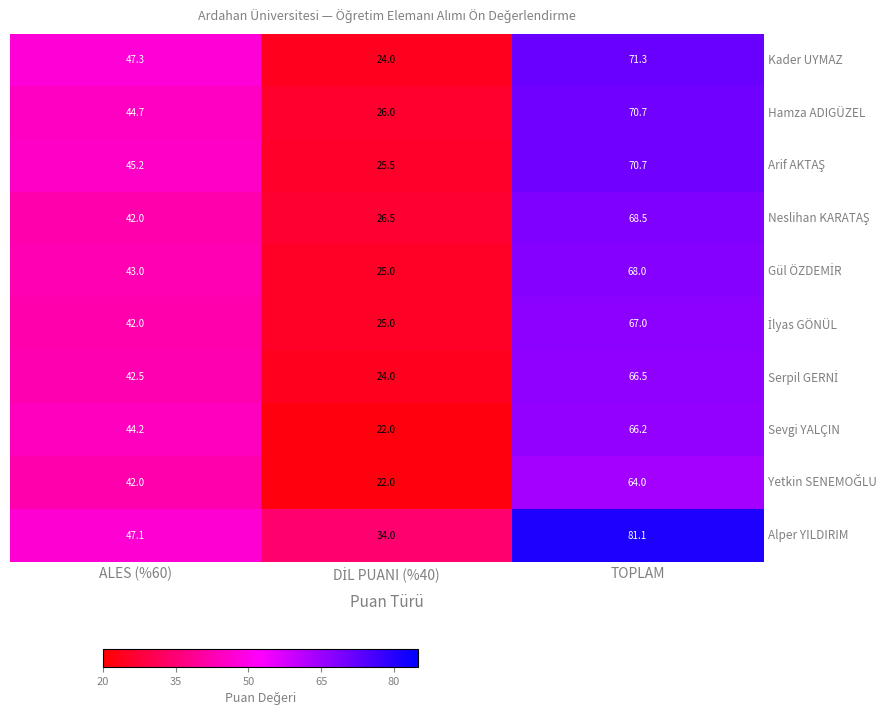

What is the total value across all series at DİL PUANI (%40)?

254.0